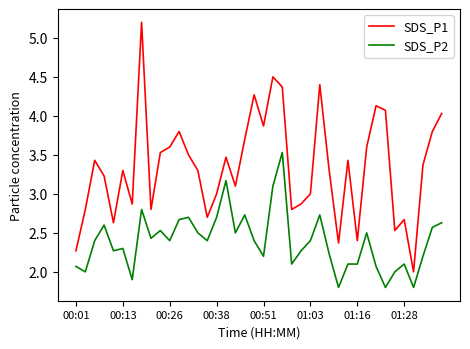

True or false: SDS_P2 and SDS_P1 intersect in this chart.

False